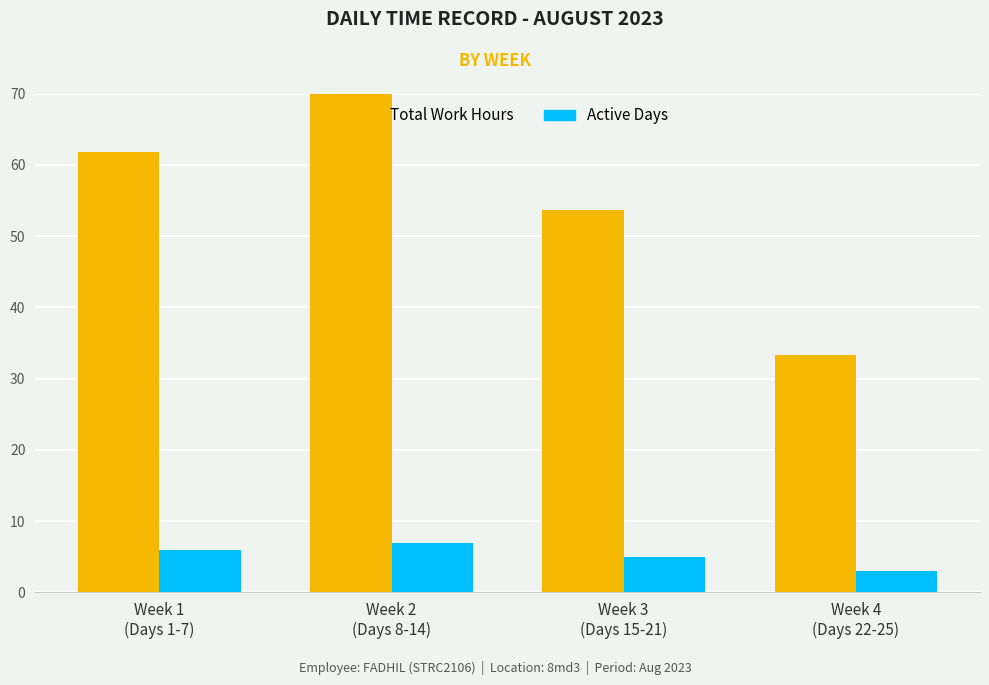

True or false: Total Work Hours has a value of 82.0 at Week 1
(Days 1-7).

False